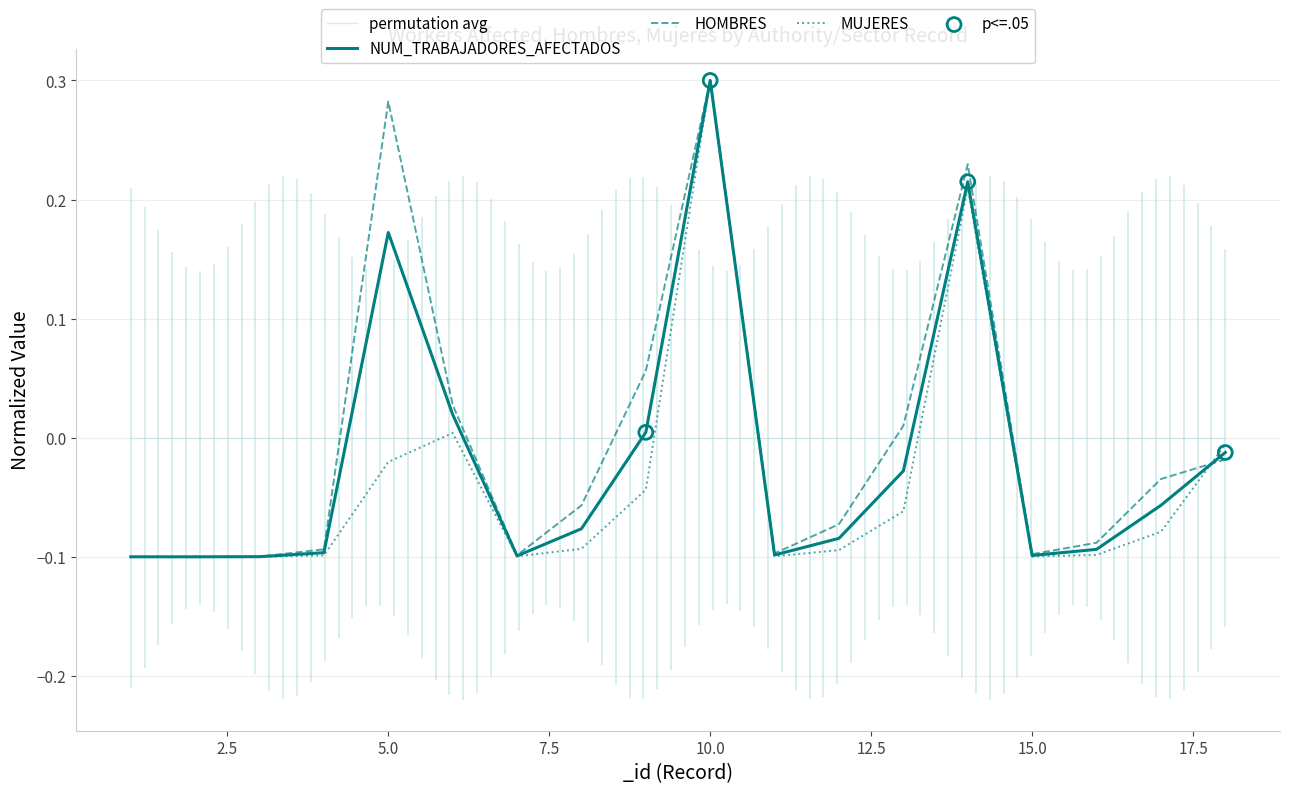

What is the total value across all series at 16?

-0.3